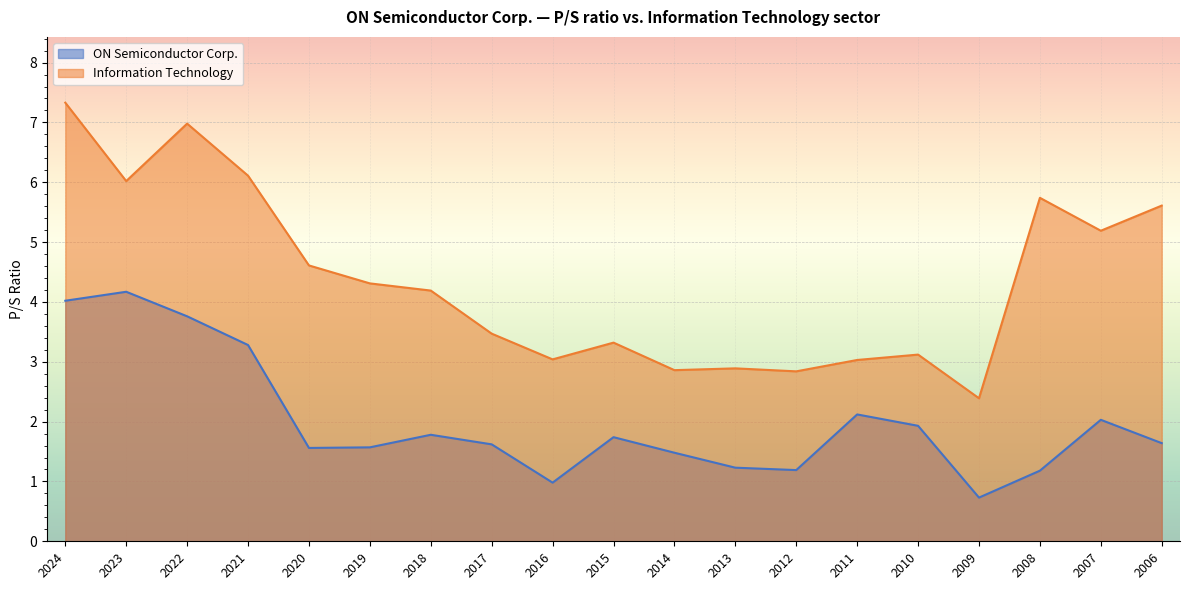

How many distinct data groups are displayed?

2